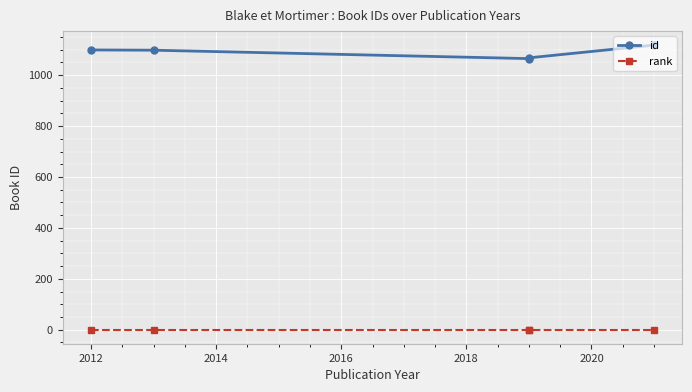

True or false: id and rank cross at least once.

False